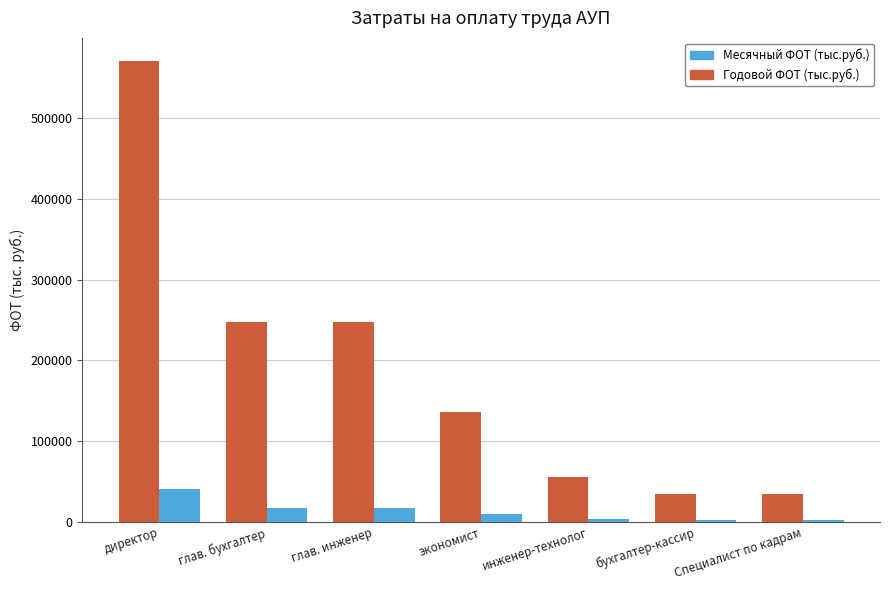

Count the number of data series in this chart.

2